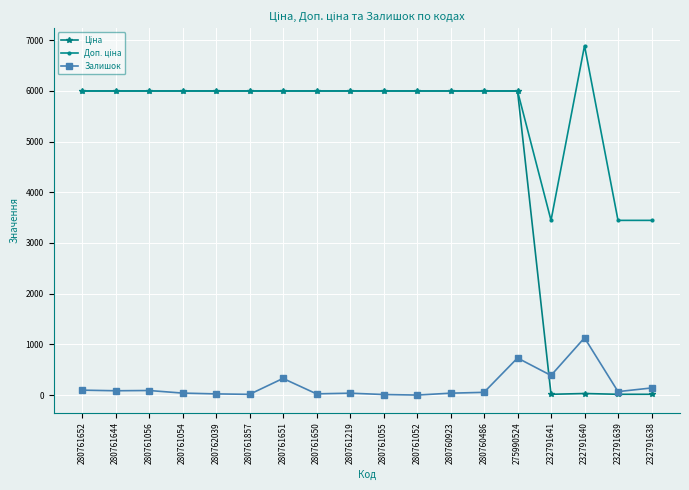

Is it true that Залишок equals 14.0 at 280761857?

True